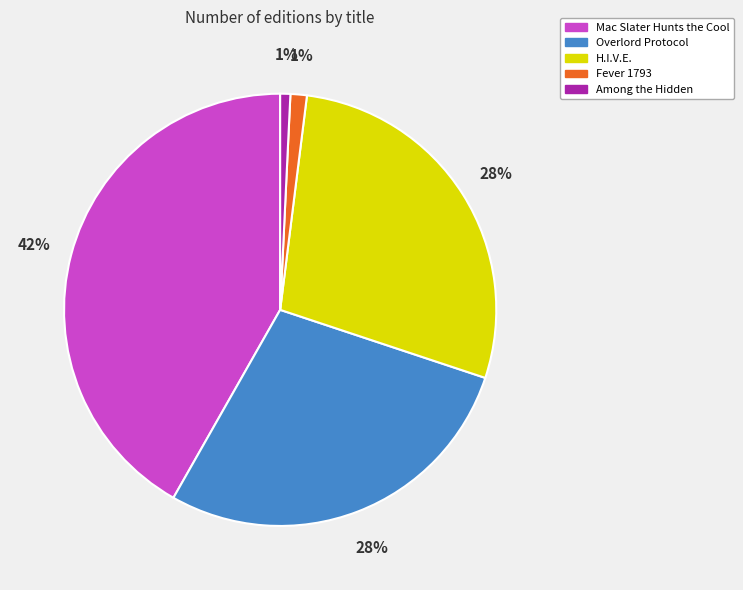

Is it true that Overlord Protocol is 20% of the pie?

False